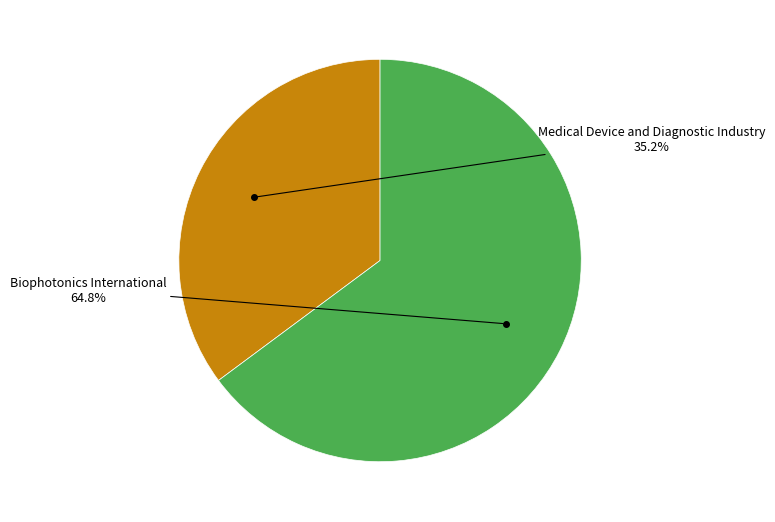

To the nearest percent, what percentage of the pie is Biophotonics International?

65%